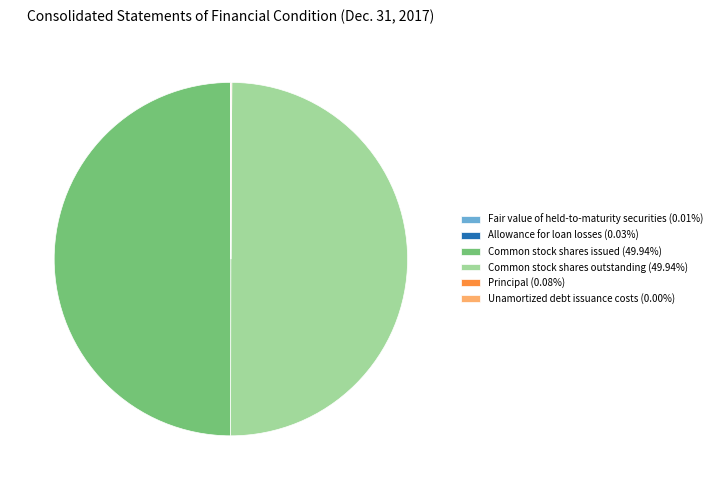

Which slice is the smallest?

Unamortized debt issuance costs